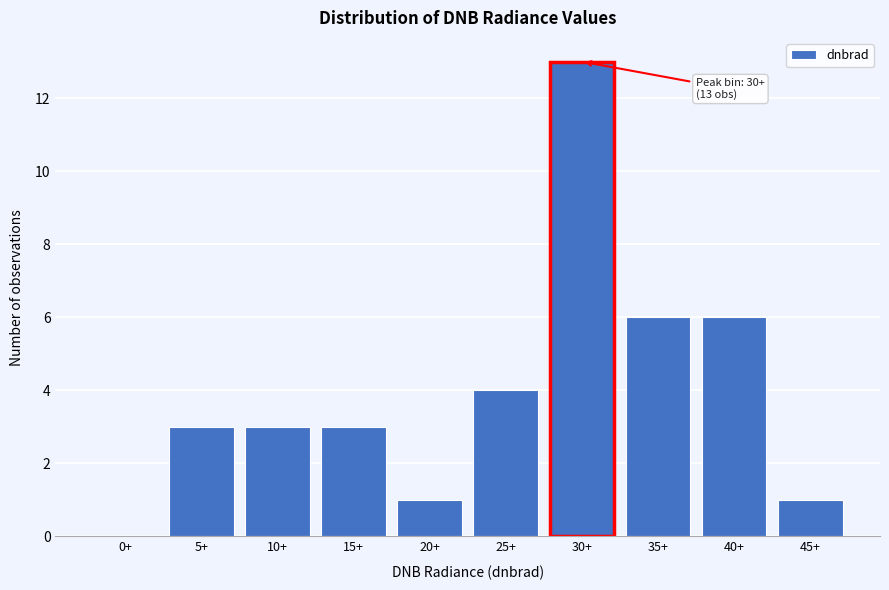

Reading left to right, what are all the values shown in this chart?

0+=0	5+=3	10+=3	15+=3	20+=1	25+=4	30+=13	35+=6	40+=6	45+=1